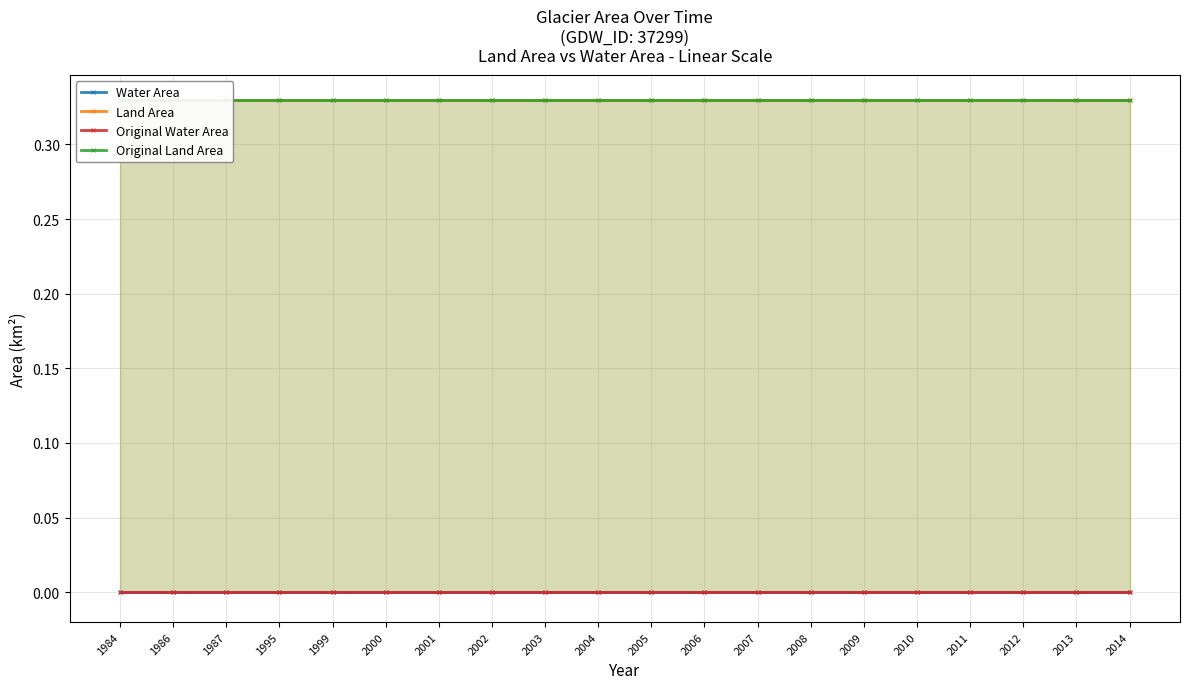

Which series has the largest total across all categories?

Land Area